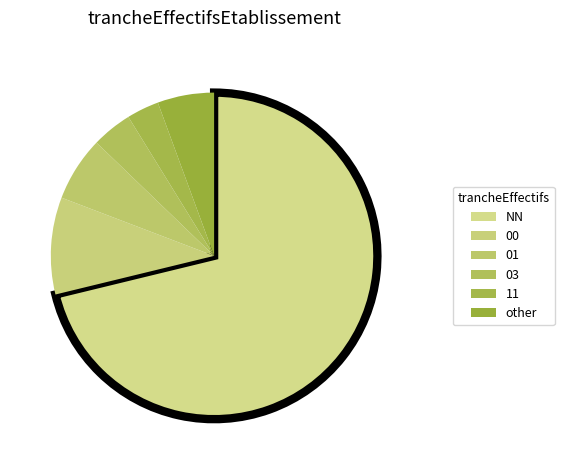

What is the largest slice in the pie chart?

NN